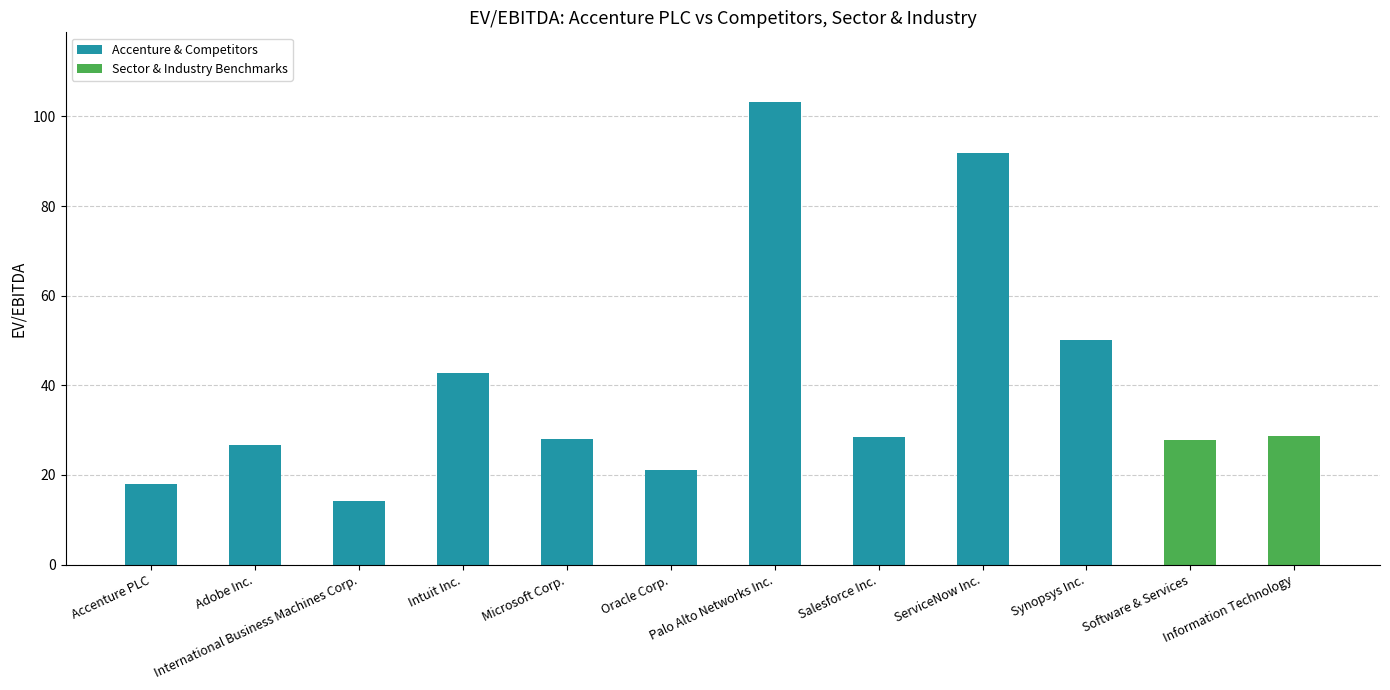

What is the label of the 7th bar from the left?

Palo Alto Networks Inc.